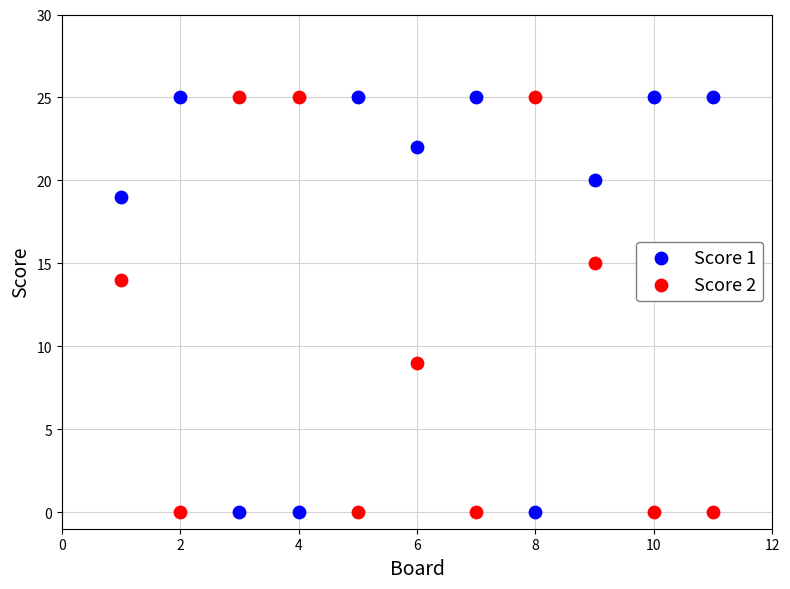

Across all series, what Y value is closest to 12?

14